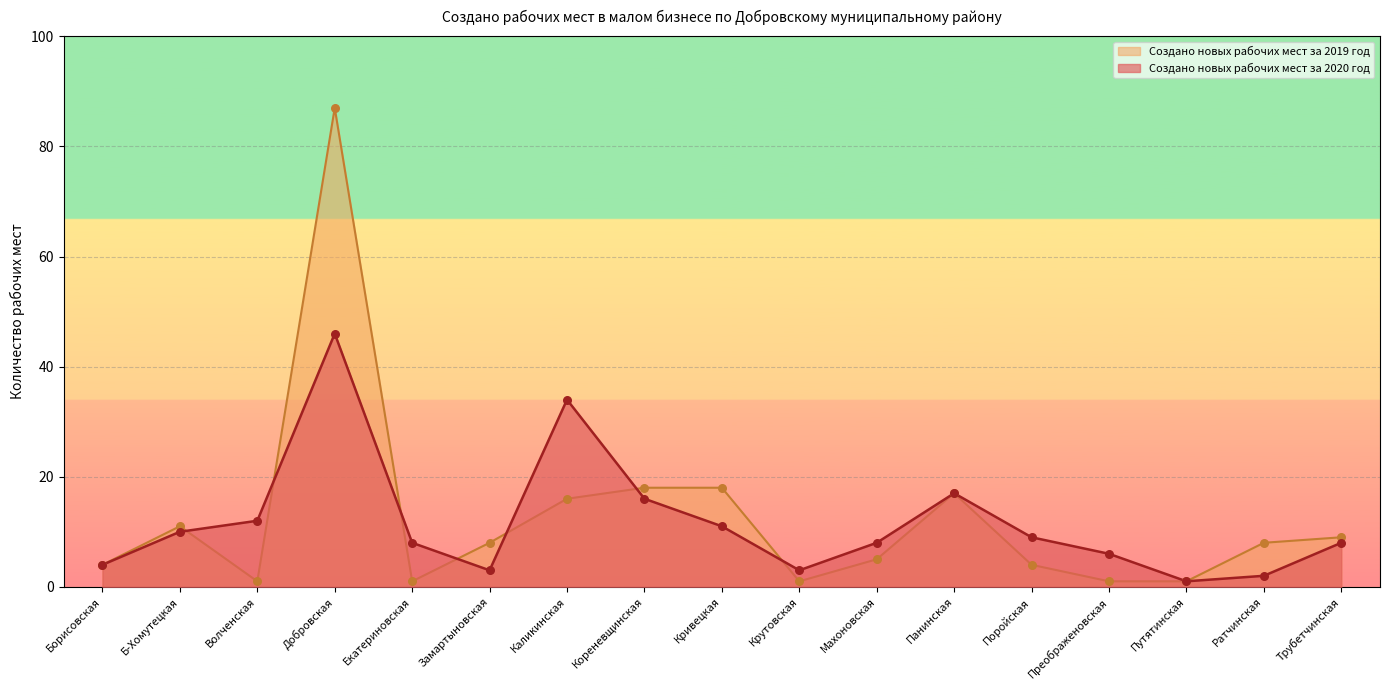

What is the total value across all series at Замартыновская?

11